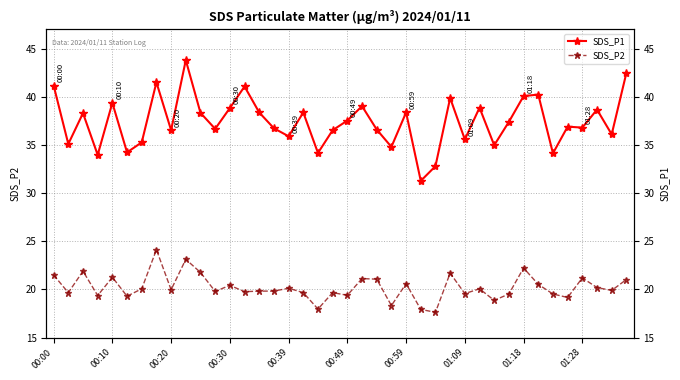

What is the smallest value displayed?

17.6